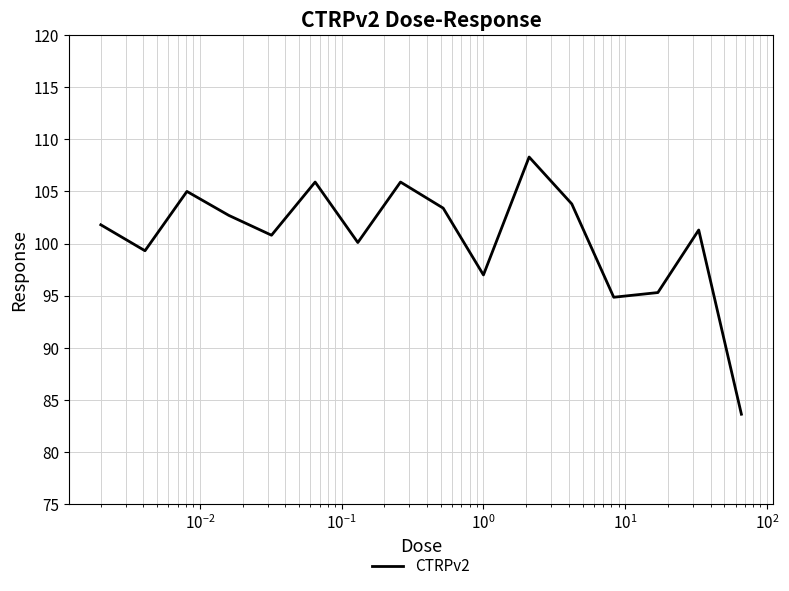

What is the smallest value displayed?

83.6